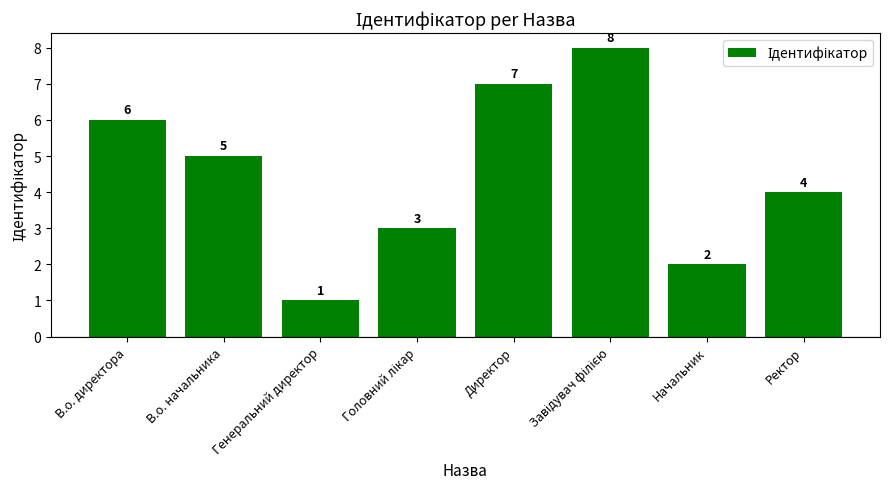

What position from the left is В.о. начальника?

2